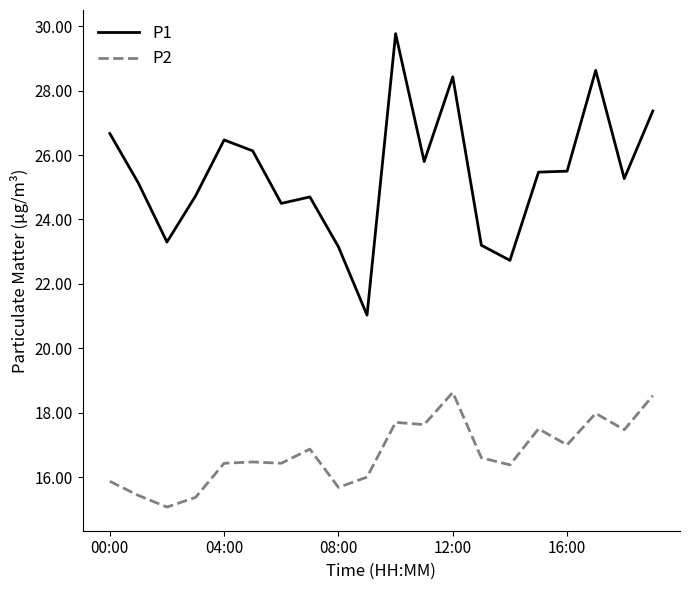

What is the difference between the maximum and minimum values in the P1 series?

8.7